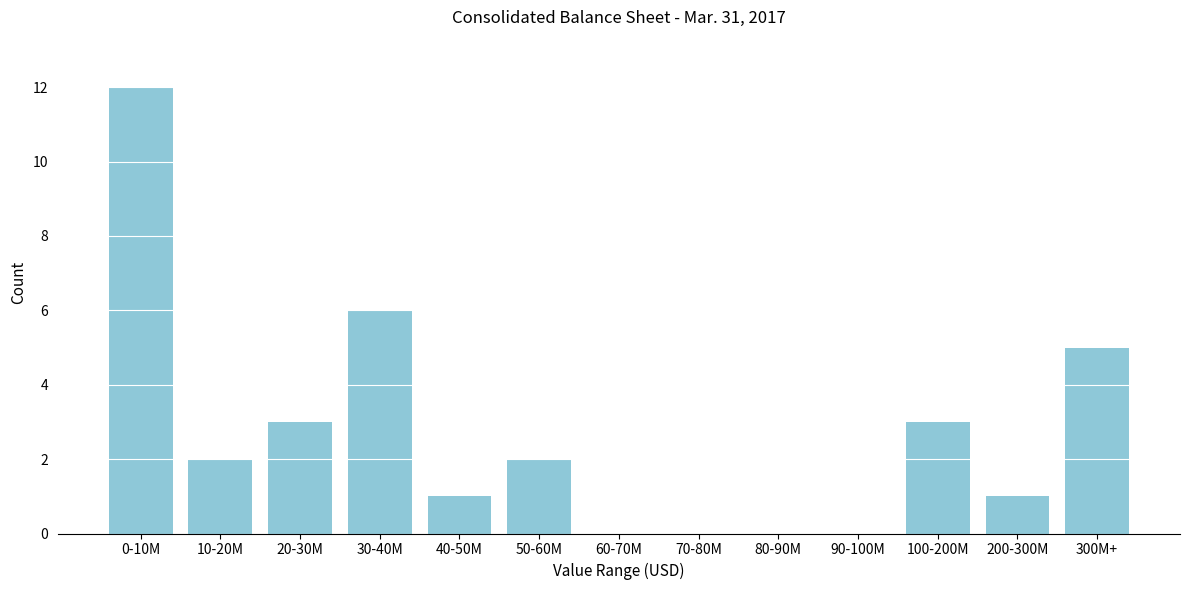

Reading left to right, extract all data points from this chart.

0-10M=12	10-20M=2	20-30M=3	30-40M=6	40-50M=1	50-60M=2	60-70M=0	70-80M=0	80-90M=0	90-100M=0	100-200M=3	200-300M=1	300M+=5